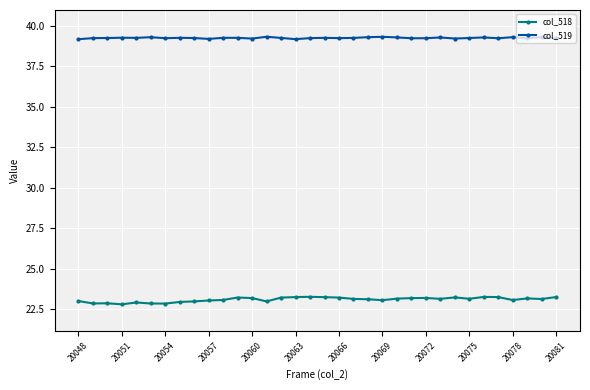

What is the difference between the maximum and minimum values in the col_518 series?

0.5